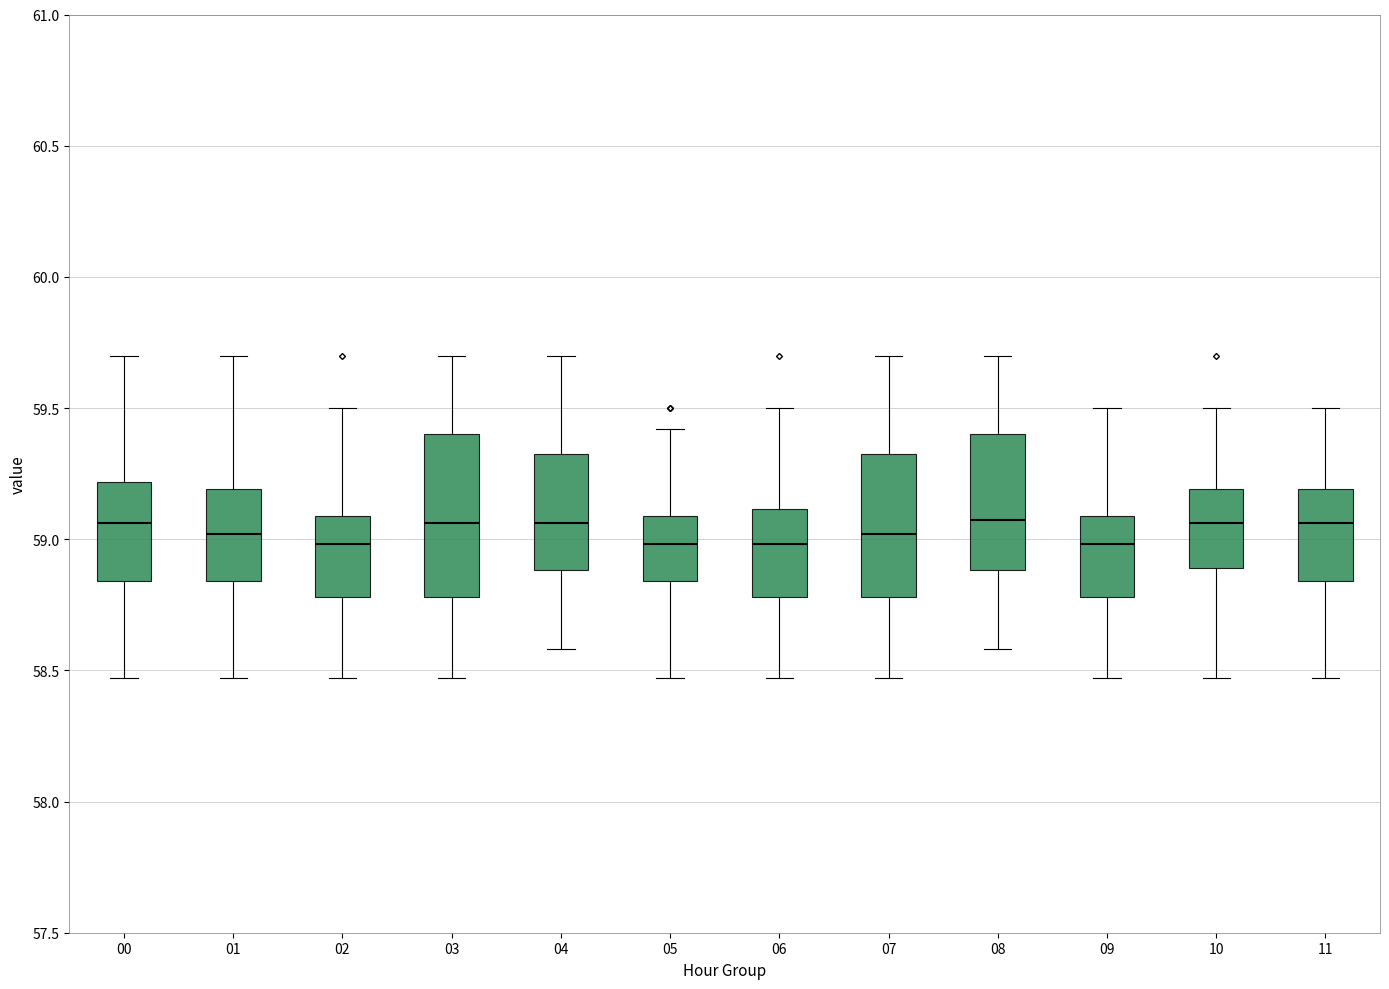

Reading left to right, read every box against the y-axis: the position of its median line, the range the box covers, and the ends of its whiskers. The values are not printed on the chart, so give them approximately, as read against the axis.

00: median 59.05, box 58.85 to 59.20, whiskers 58.45 to 59.70
01: median 59.00, box 58.85 to 59.20, whiskers 58.45 to 59.70
02: median 59.00, box 58.80 to 59.10, whiskers 58.45 to 59.50
03: median 59.05, box 58.80 to 59.40, whiskers 58.45 to 59.70
04: median 59.05, box 58.90 to 59.35, whiskers 58.60 to 59.70
05: median 59.00, box 58.85 to 59.10, whiskers 58.45 to 59.40
06: median 59.00, box 58.80 to 59.10, whiskers 58.45 to 59.50
07: median 59.00, box 58.80 to 59.35, whiskers 58.45 to 59.70
08: median 59.10, box 58.90 to 59.40, whiskers 58.60 to 59.70
09: median 59.00, box 58.80 to 59.10, whiskers 58.45 to 59.50
10: median 59.05, box 58.90 to 59.20, whiskers 58.45 to 59.50
11: median 59.05, box 58.85 to 59.20, whiskers 58.45 to 59.50